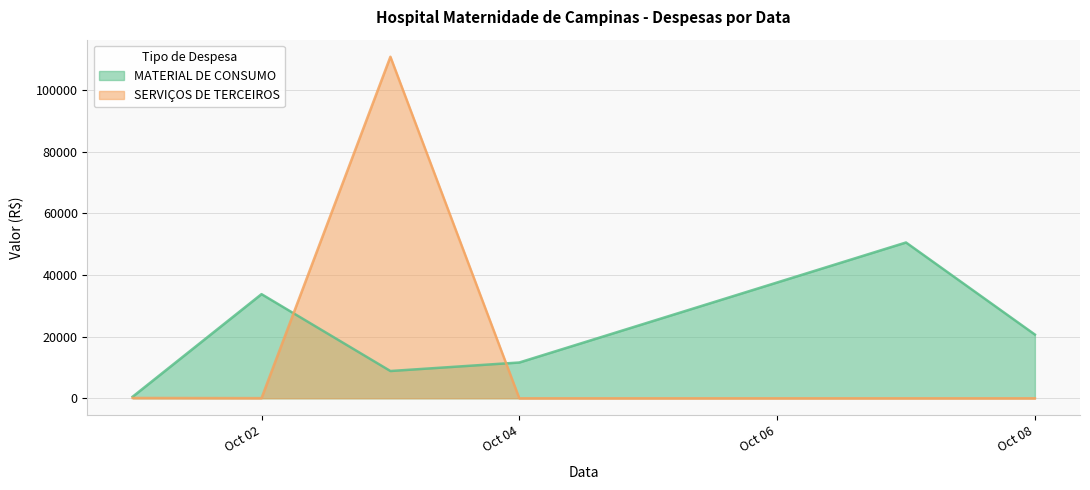

What is the value of the SERVIÇOS DE TERCEIROS point at the 1st from the left?

103.0